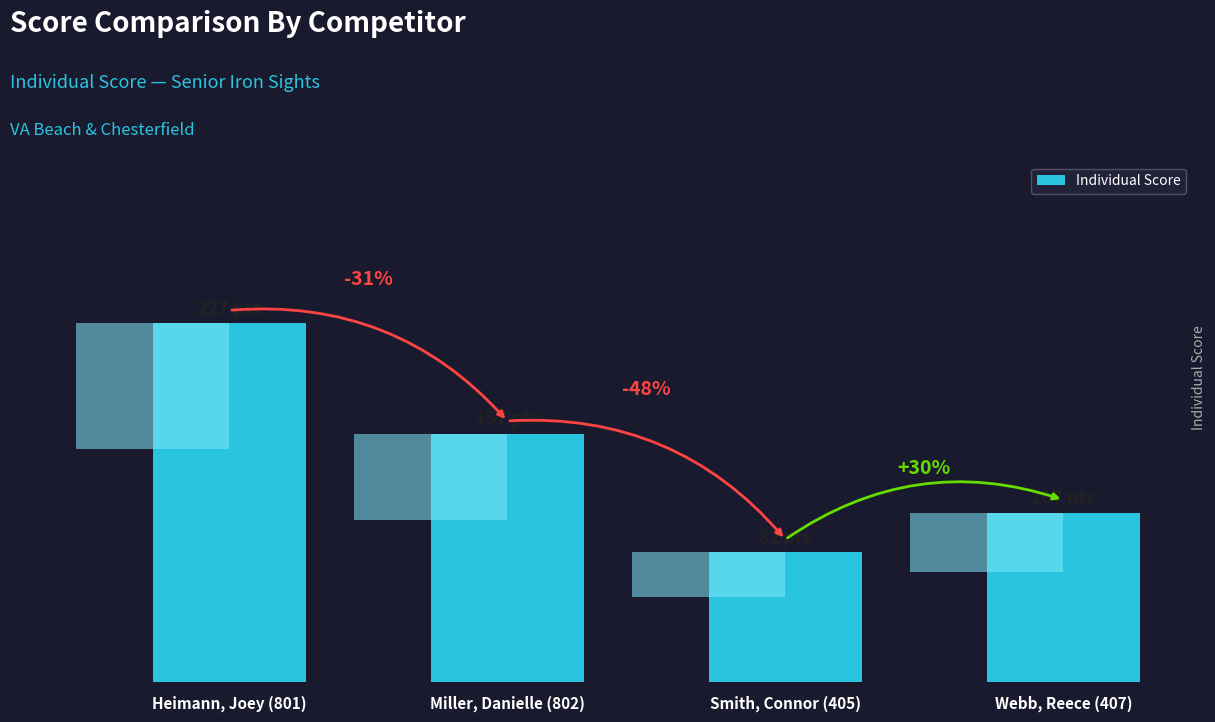

The value at Smith, Connor (405) is 82. True or false?

True